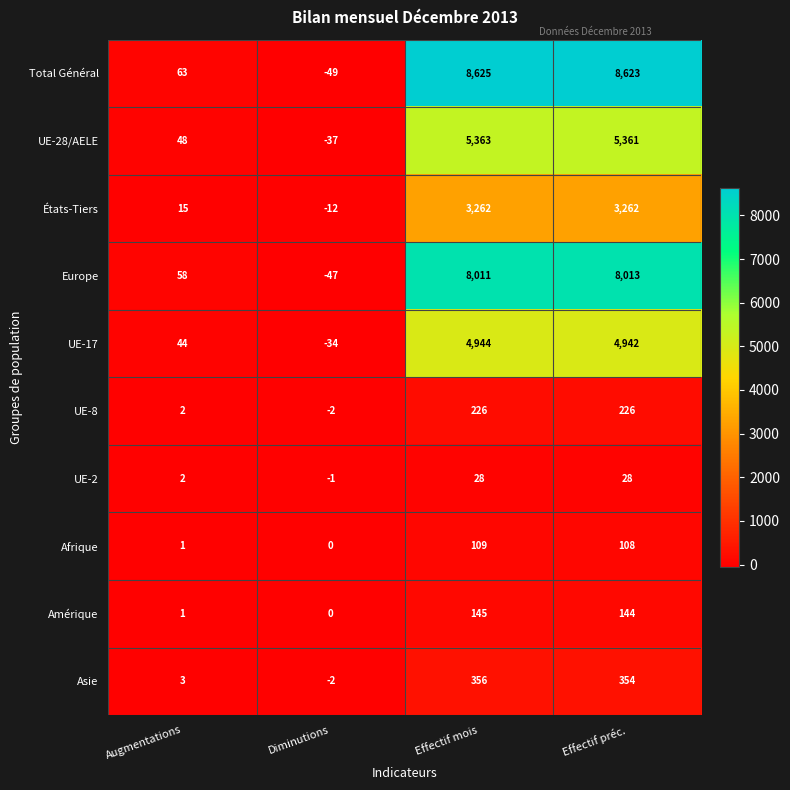

The Amérique series shows 0 at Diminutions. True or false?

True